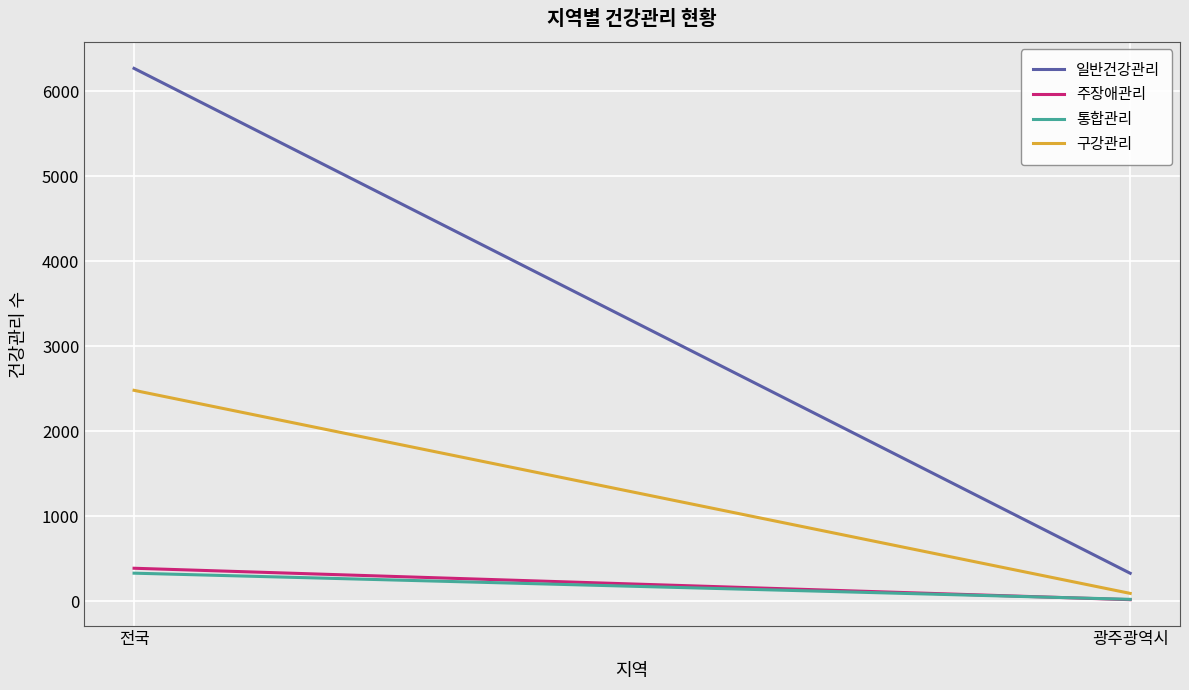

Reading right to left, list all the values displayed in this chart.

일반건강관리: 광주광역시=329	전국=6271
주장애관리: 광주광역시=18	전국=388
통합관리: 광주광역시=22	전국=330
구강관리: 광주광역시=92	전국=2482